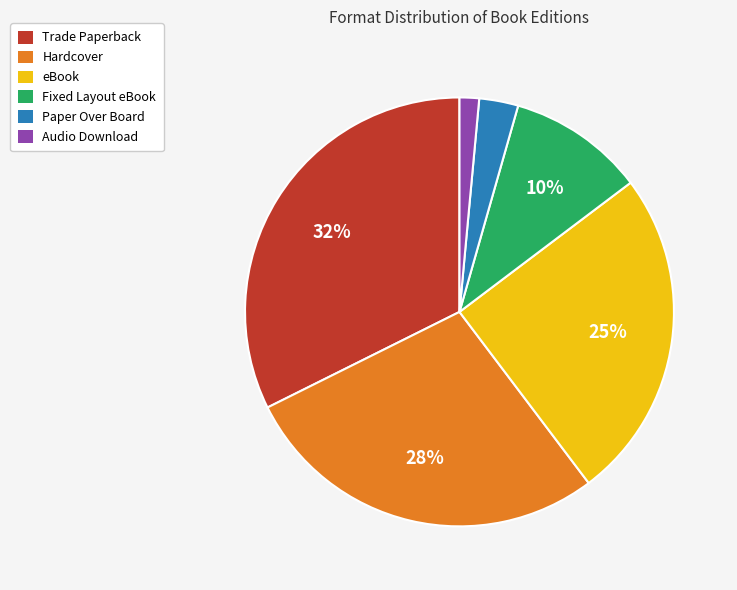

Is there any slice that represents more than half of the pie?

No